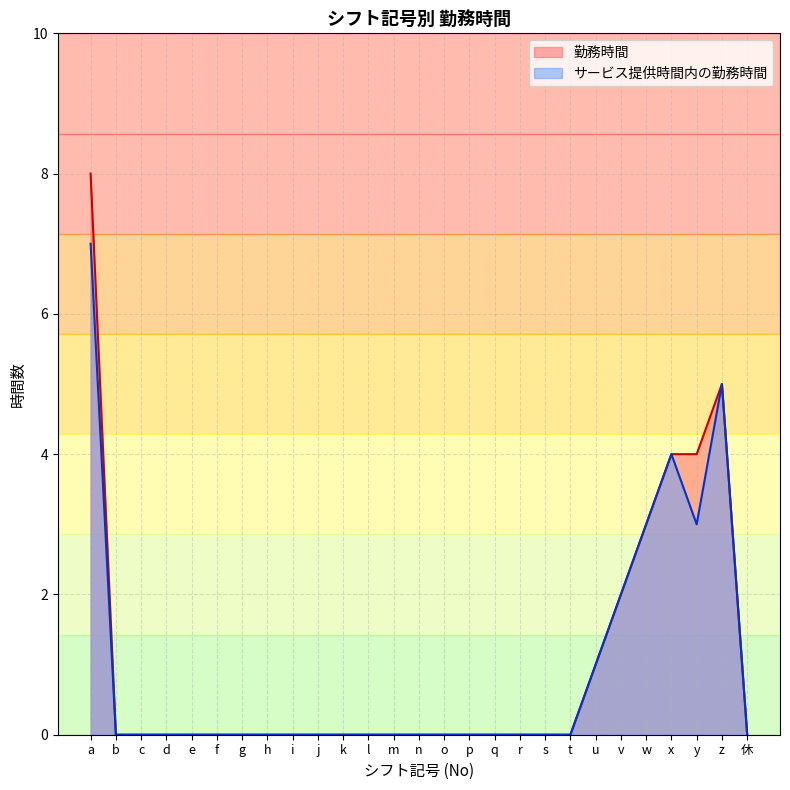

Between p and m, which is larger?

p